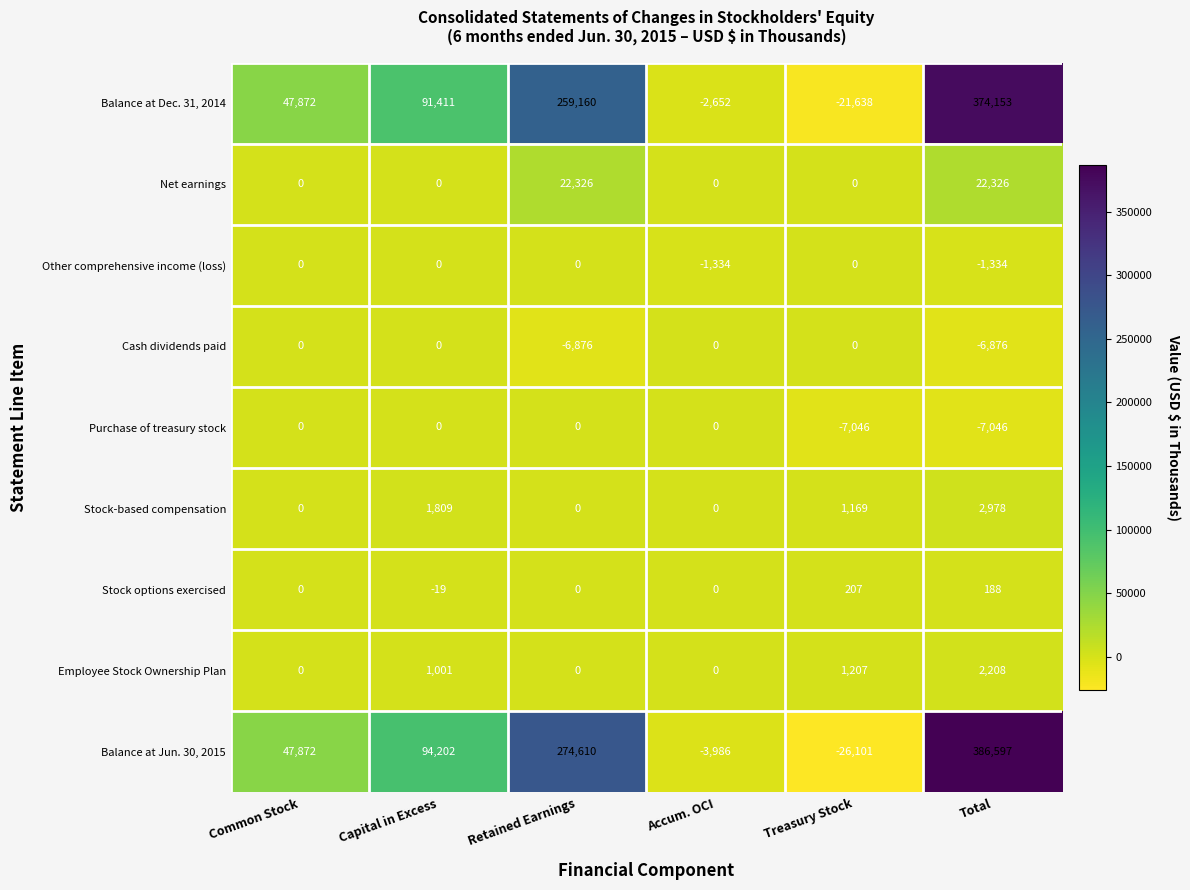

What is the minimum value shown in the chart?

-26101